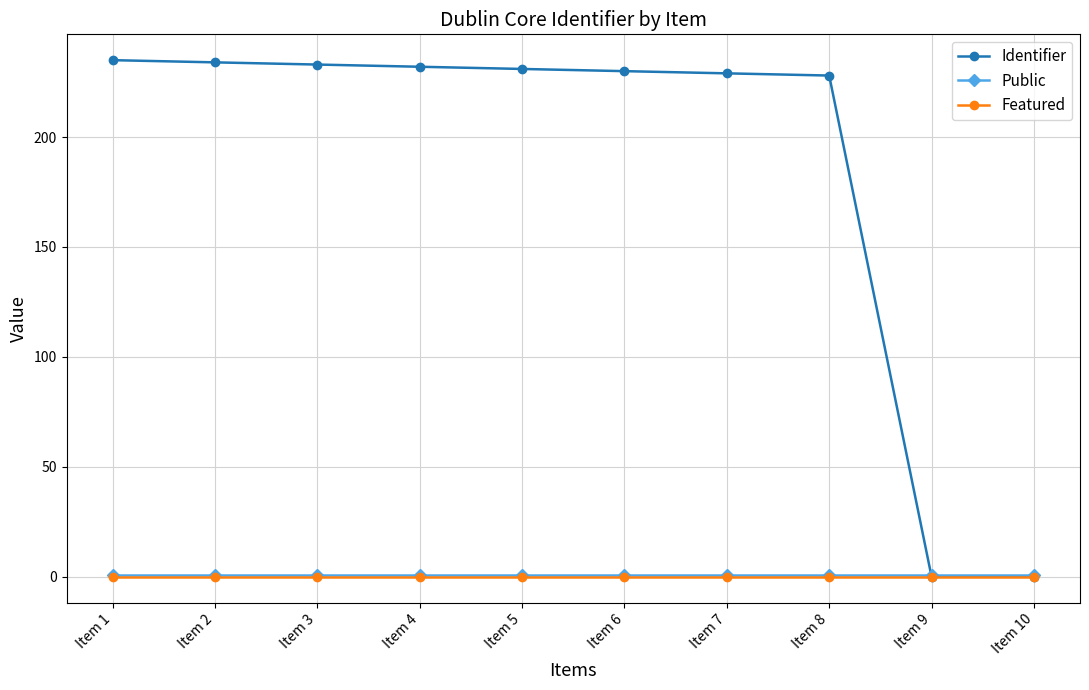

How many series are shown in this chart?

3